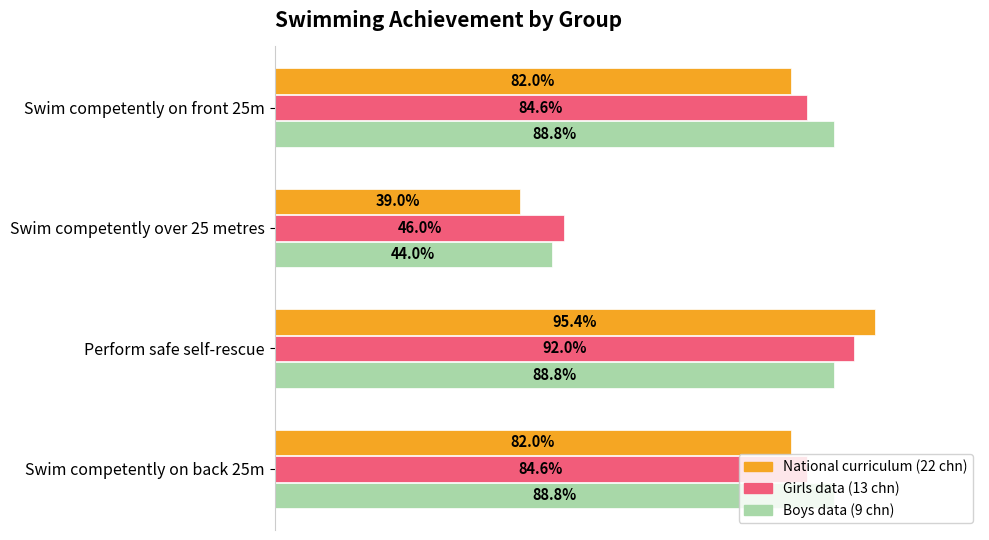

What are all the series names shown in the legend?

National curriculum (22 chn), Girls data (13 chn), Boys data (9 chn)